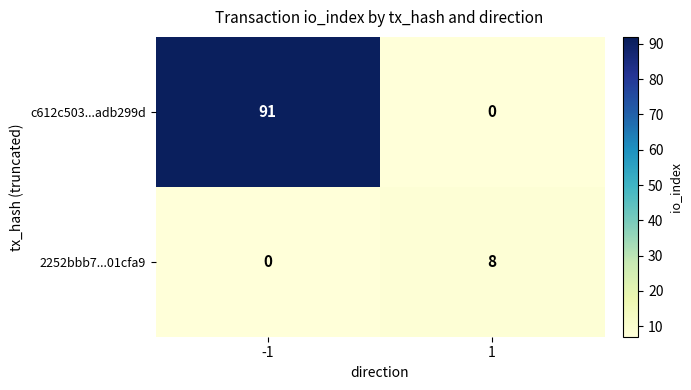

Reading left to right, extract all data points from this chart.

c612c503...adb299d: 91	0
2252bbb7...01cfa9: 0	8